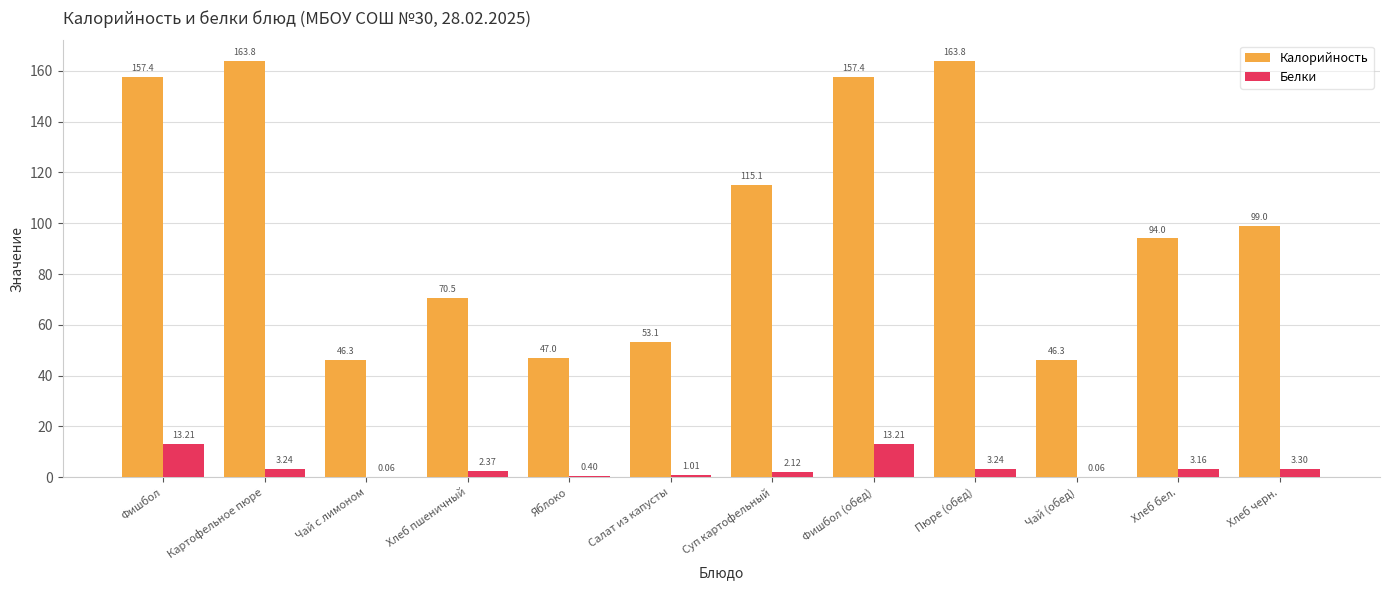

Which series changed the most between Фишбол and Салат из капусты?

Калорийность